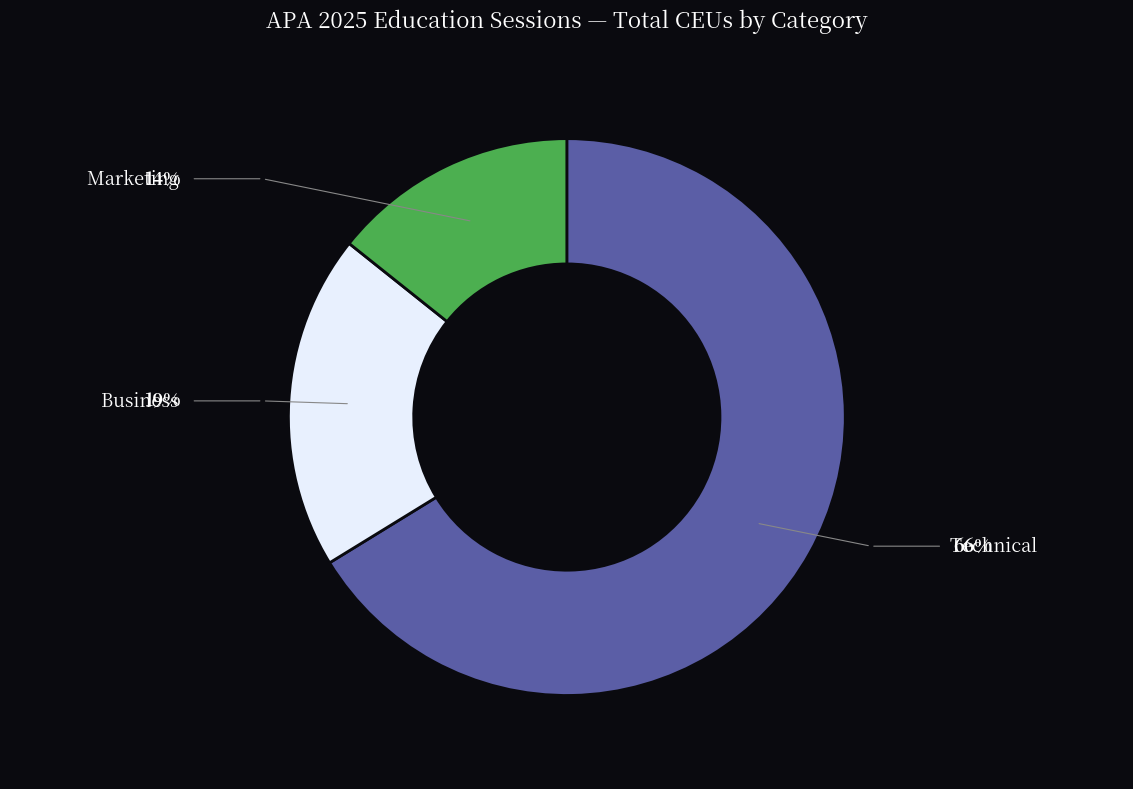

Does any single category account for the majority?

Yes